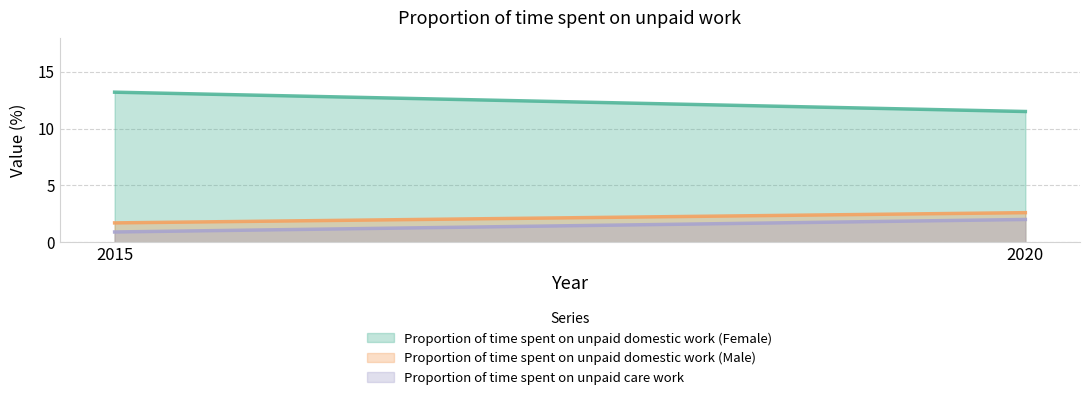

At which category is the sum across all series the highest?

2020